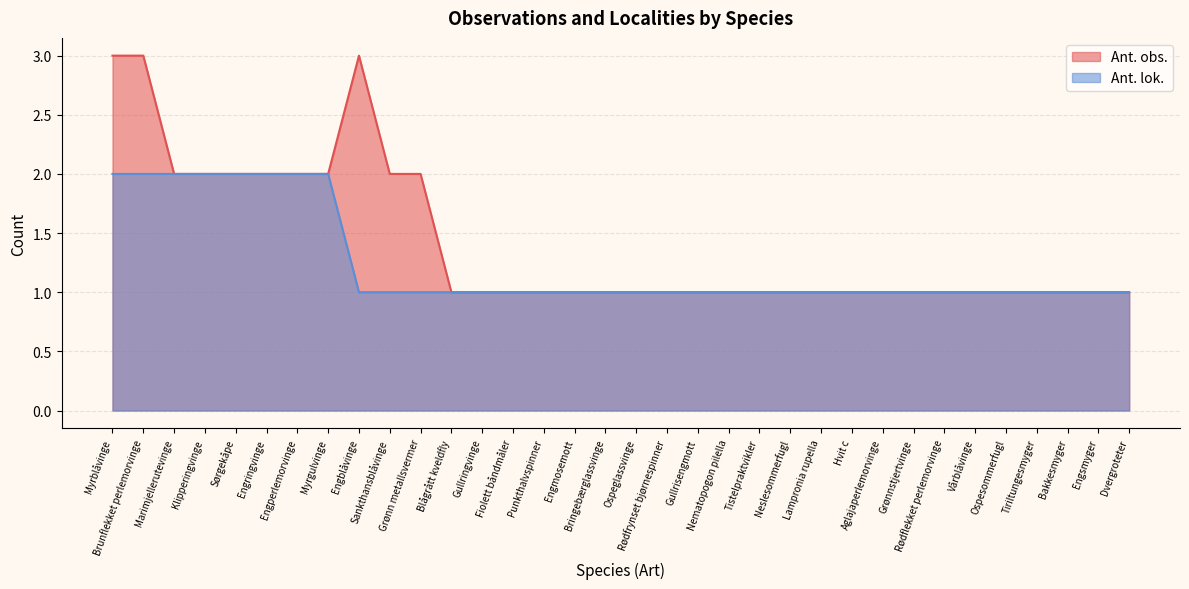

At which category is the sum across all series the highest?

Myrblåvinge